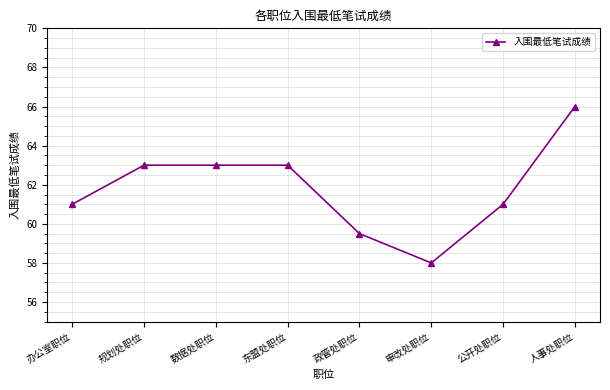

What position from the left is 数据处职位?

3